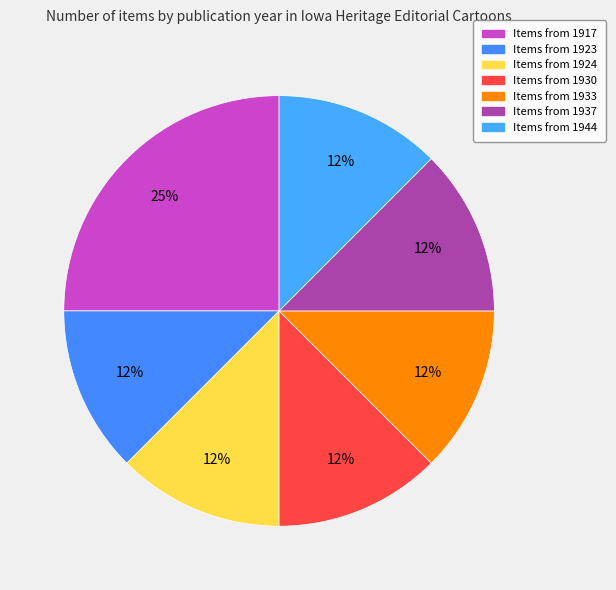

How many segments does this pie chart have?

7